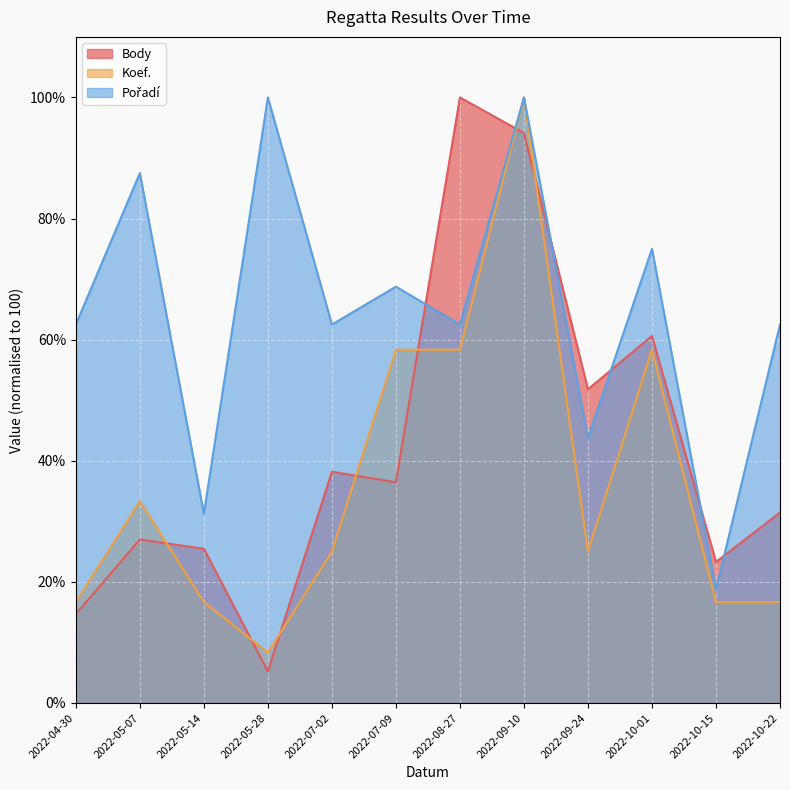

Rank the series by their average value, from highest to lowest.

Pořadí, Body, Koef.